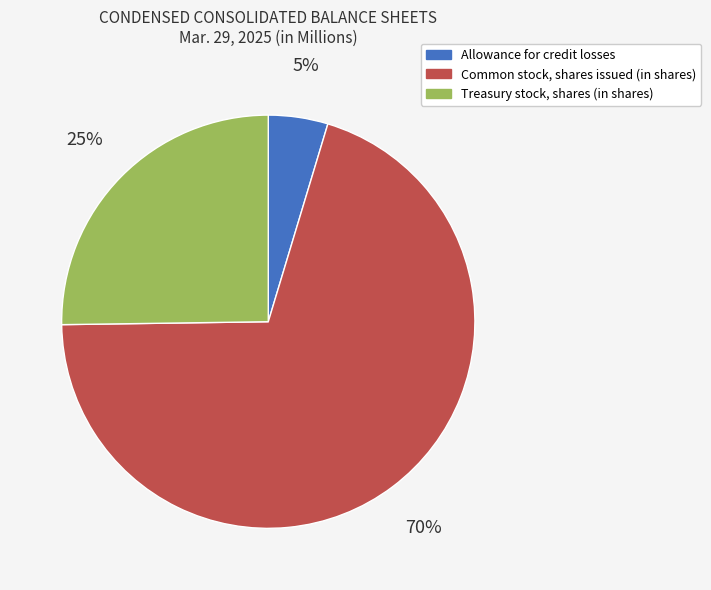

What is the ratio of the value at Treasury stock, shares (in shares) to the value at Common stock, shares issued (in shares)?

0.4